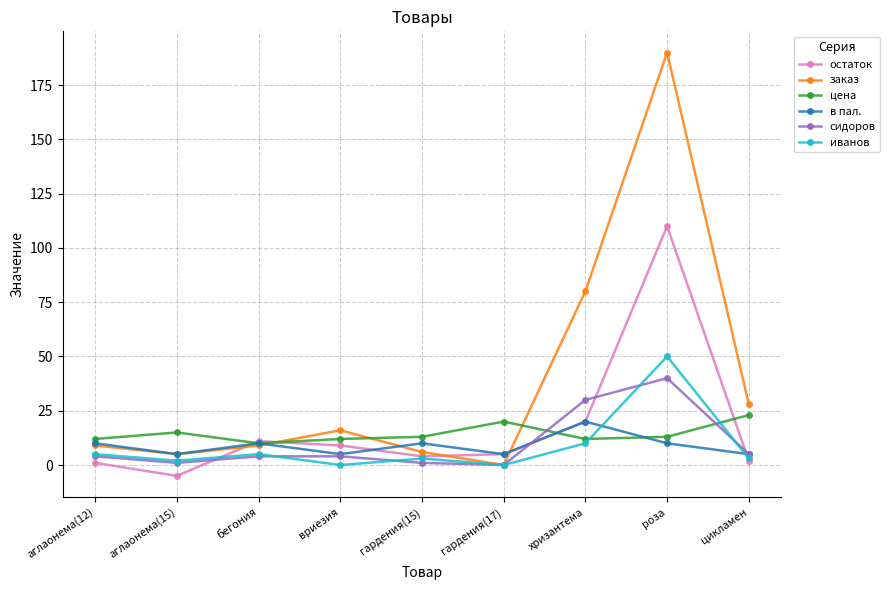

At which category is the sum across all series the highest?

роза